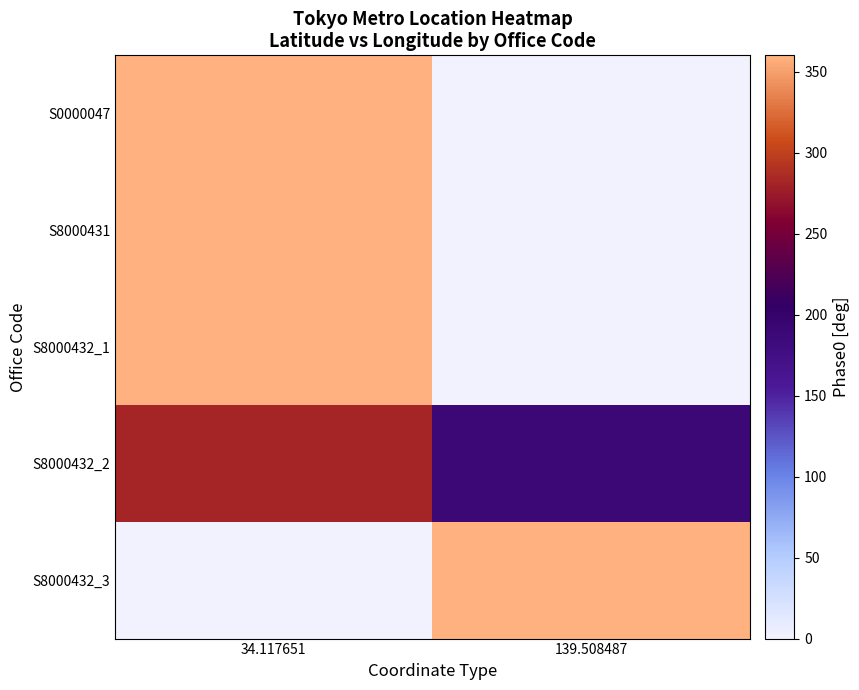

List the series in order of their peak value, highest first.

S0000047, S8000431, S8000432_1, S8000432_3, S8000432_2